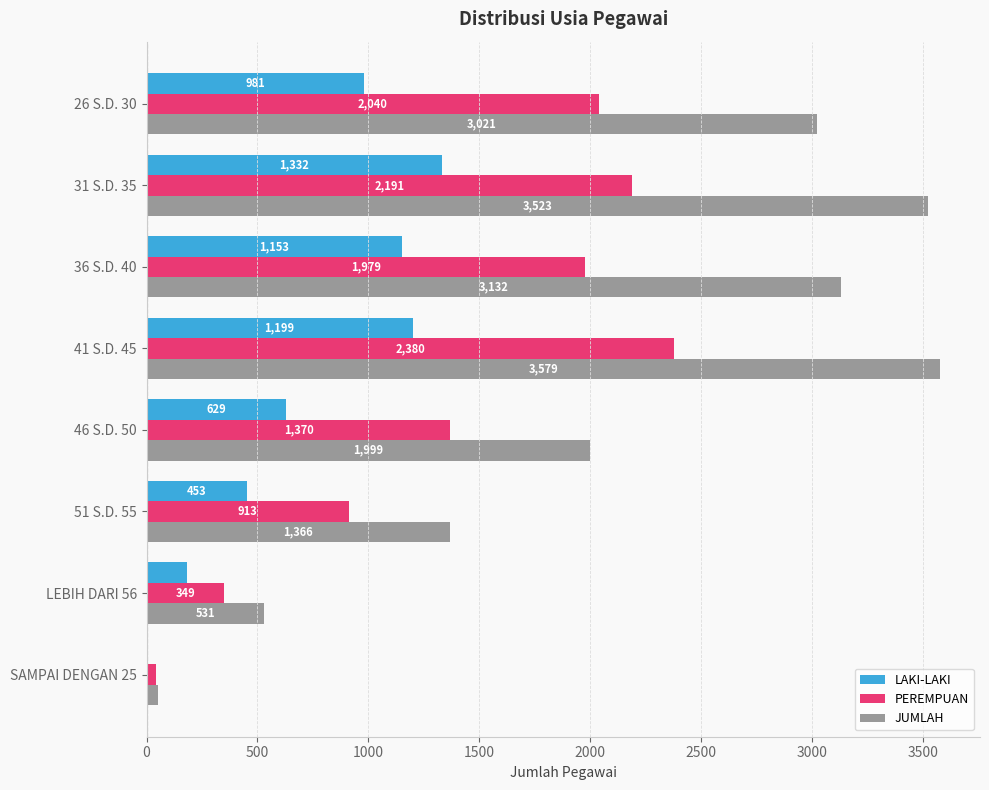

Count the number of data series in this chart.

3